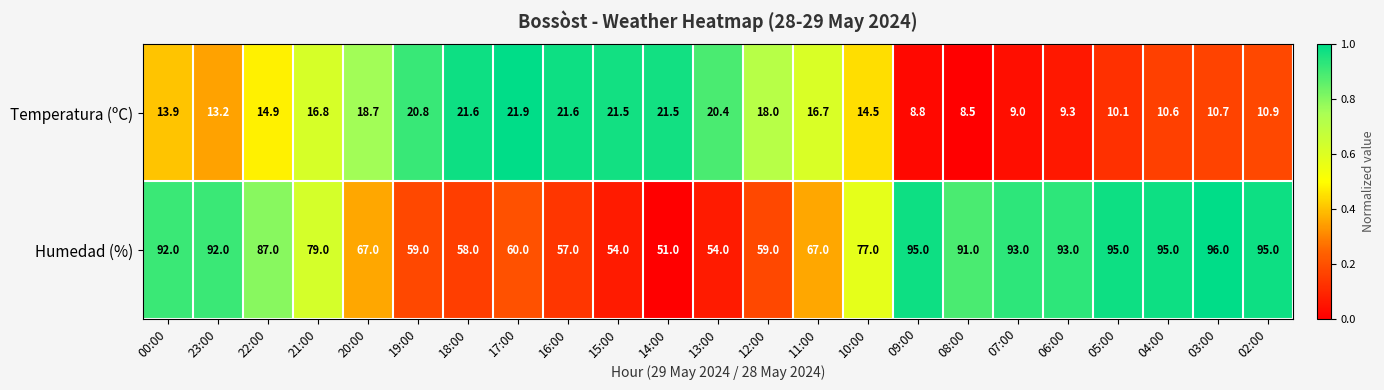

How many distinct data groups are displayed?

2